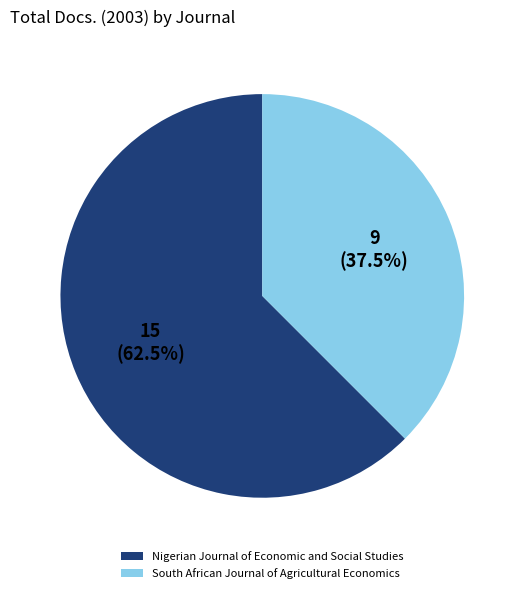

What percentage is NOT represented by South African Journal of Agricultural Economics?

62.5%